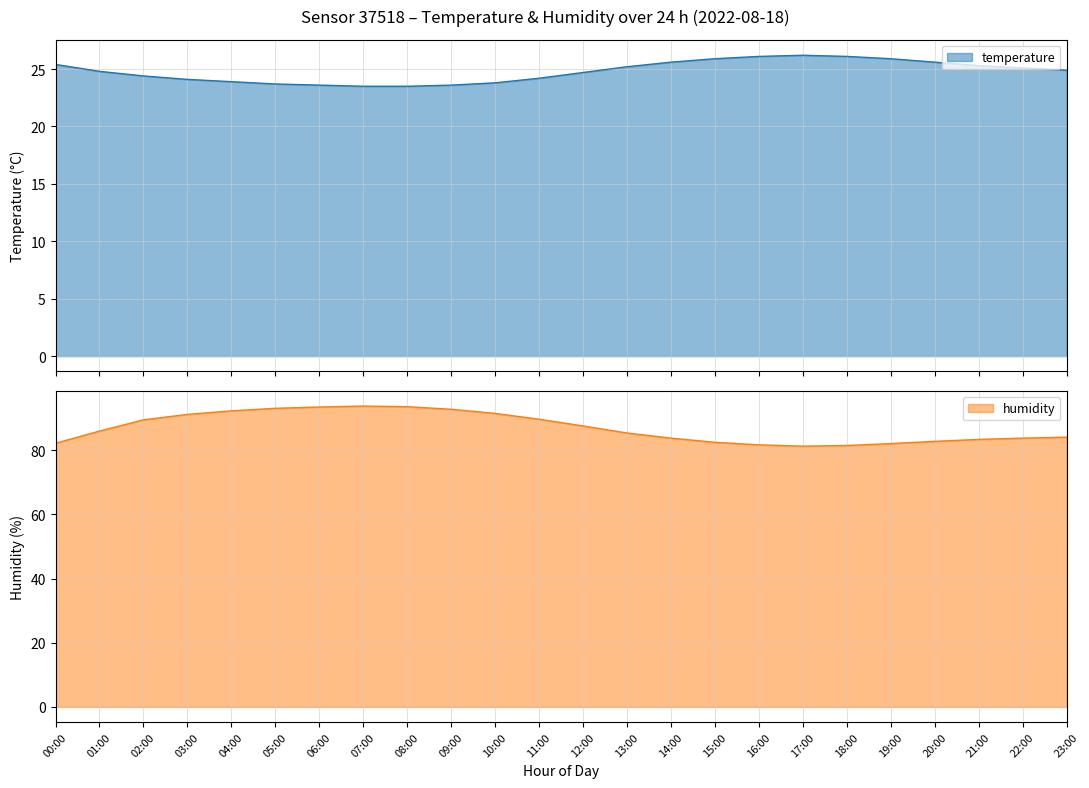

How many distinct data groups are displayed?

2